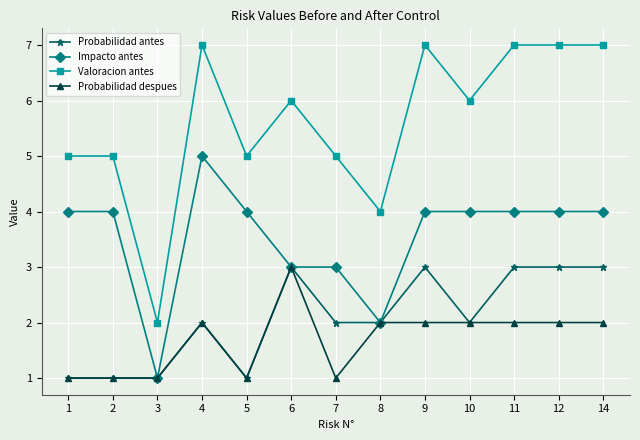

At which category does Valoracion antes reach its first local valley?

3